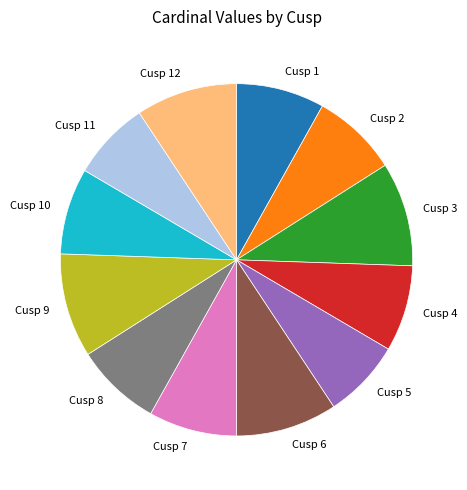

How many slices are in this pie chart?

12